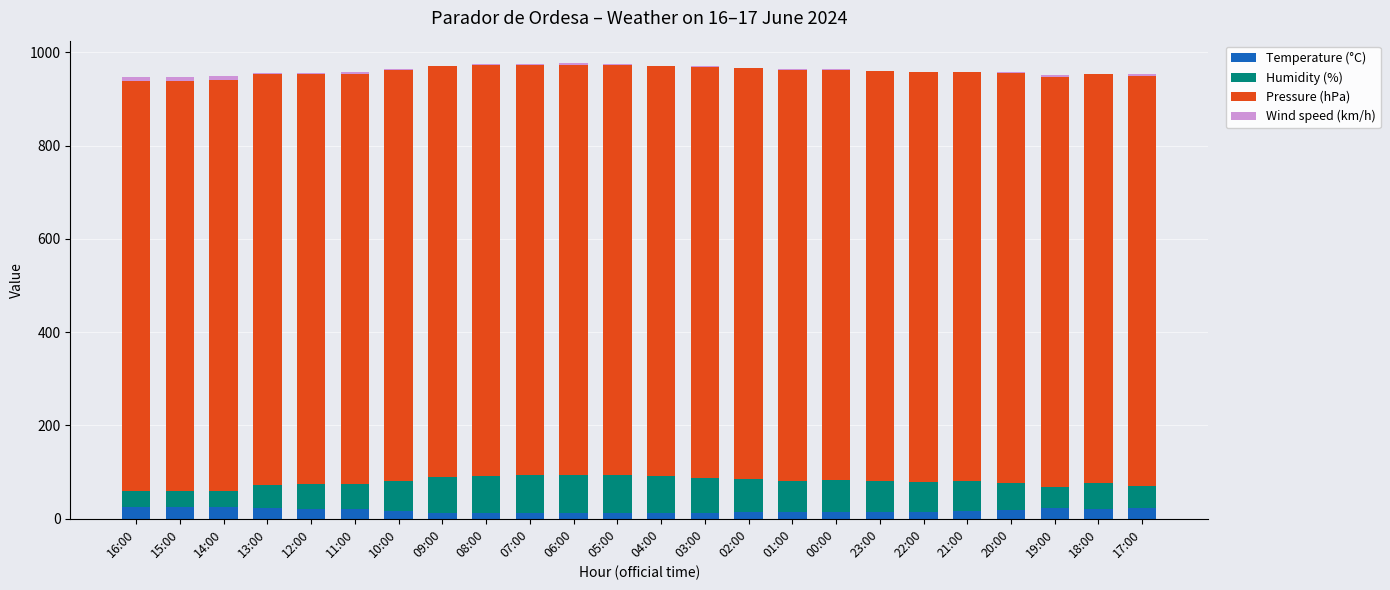

The Temperature (°C) series shows 26.0 at 15:00. True or false?

True